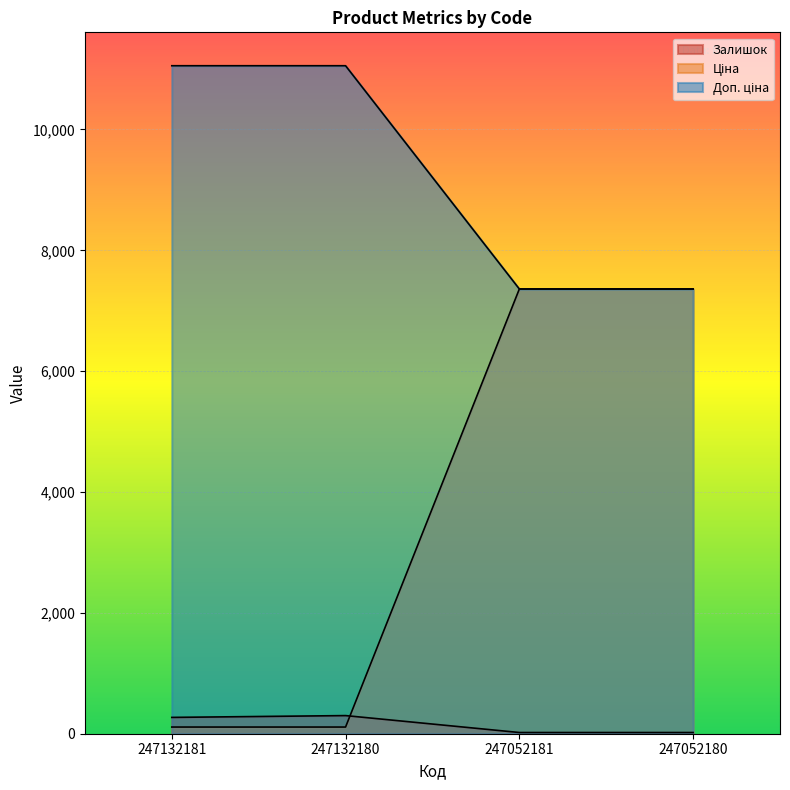

What is the total value across all series at 247132181?

11435.5